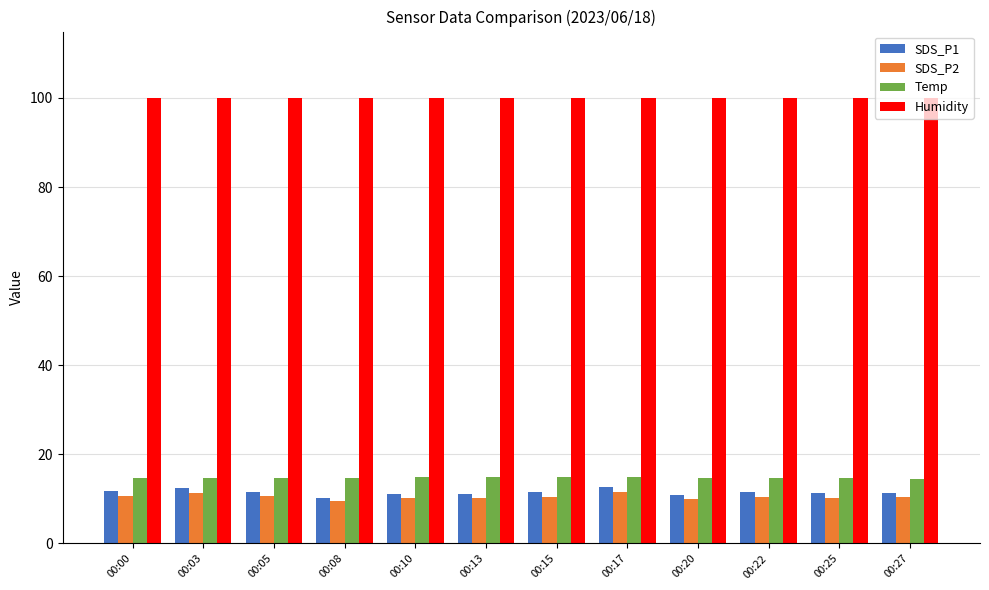

What is the sum of all SDS_P1 values?

137.6